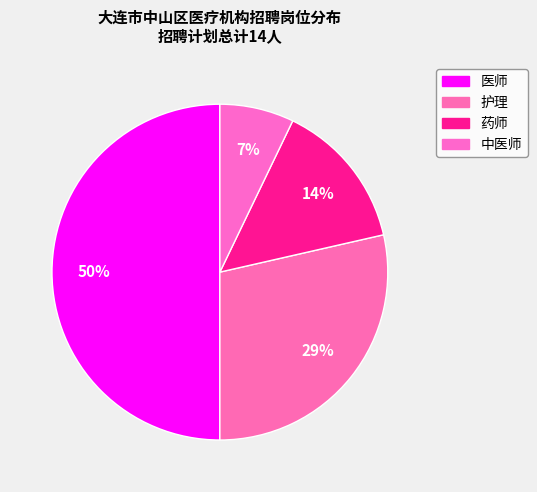

How many slices are in this pie chart?

4